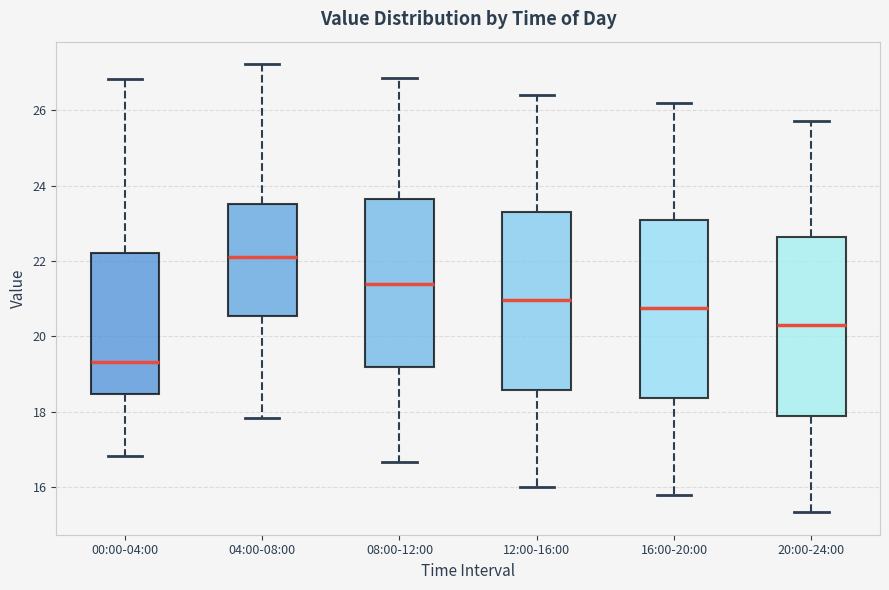

Reading left to right, transcribe this box plot: for each box, give where its median line is, the range the box spans, and where its two whiskers end, as read against the y-axis. The values are not printed on the chart, so give them approximately, as read against the axis.

00:00-04:00: median 19.4, box 18.4 to 22.2, whiskers 16.8 to 26.8
04:00-08:00: median 22.2, box 20.6 to 23.6, whiskers 17.8 to 27.2
08:00-12:00: median 21.4, box 19.2 to 23.6, whiskers 16.6 to 26.8
12:00-16:00: median 21.0, box 18.6 to 23.2, whiskers 16.0 to 26.4
16:00-20:00: median 20.8, box 18.4 to 23.0, whiskers 15.8 to 26.2
20:00-24:00: median 20.4, box 17.8 to 22.6, whiskers 15.4 to 25.8